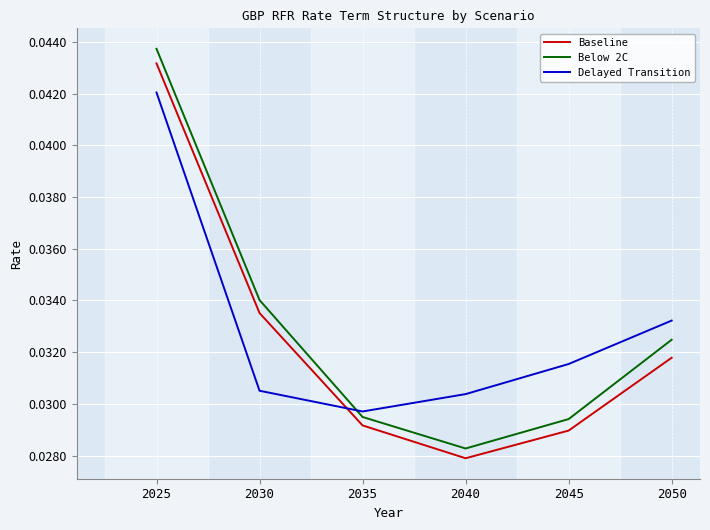

Between 2025 and 2035, which series saw the biggest shift?

Below 2C